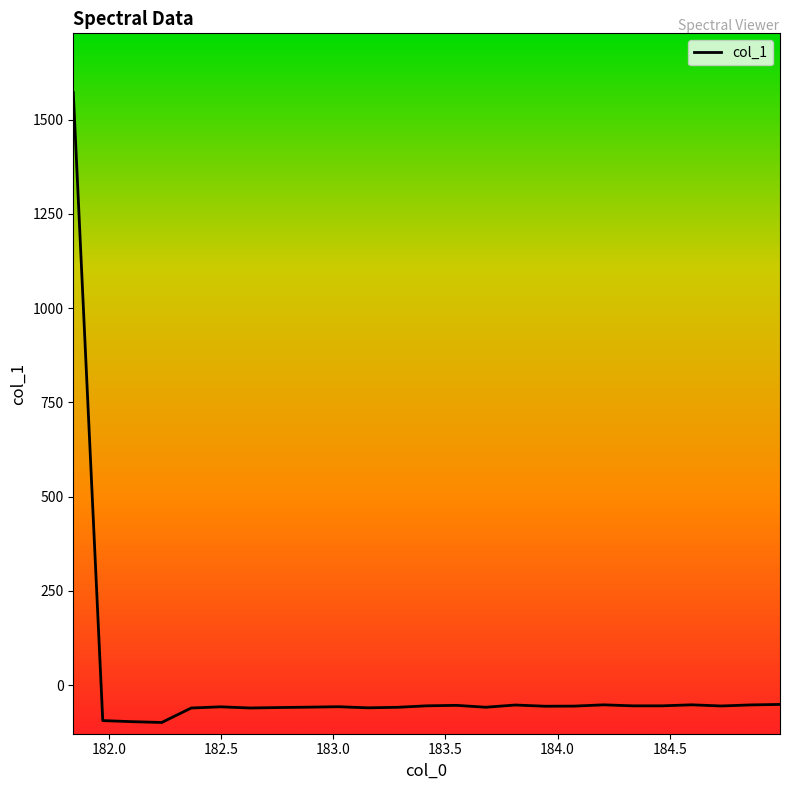

What is the minimum value shown in the chart?

-99.4